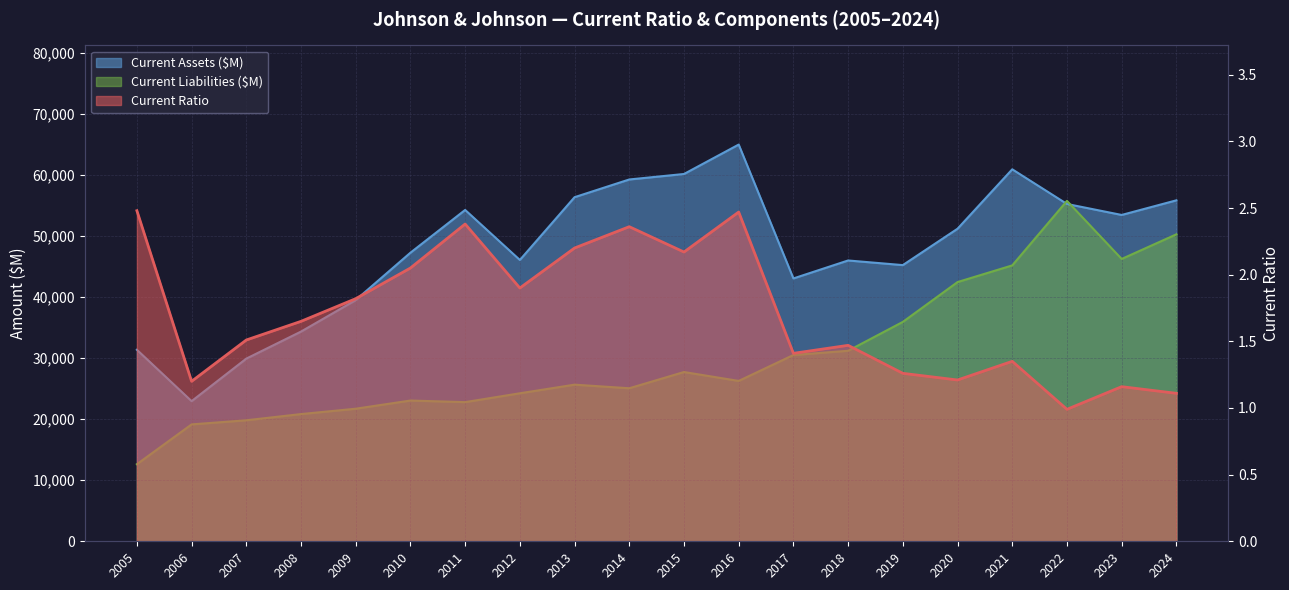

True or false: the data has more than 0 interior local peaks.

True